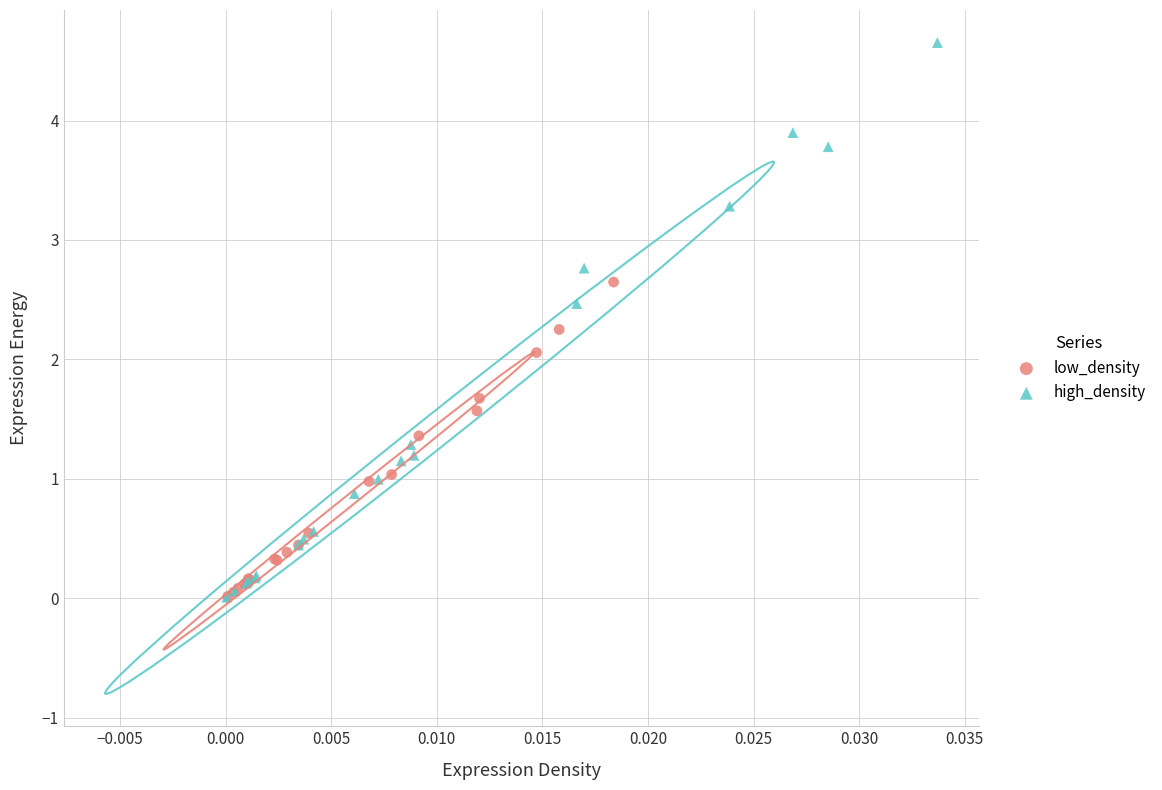

Which series has the largest Y range (max minus min)?

high_density